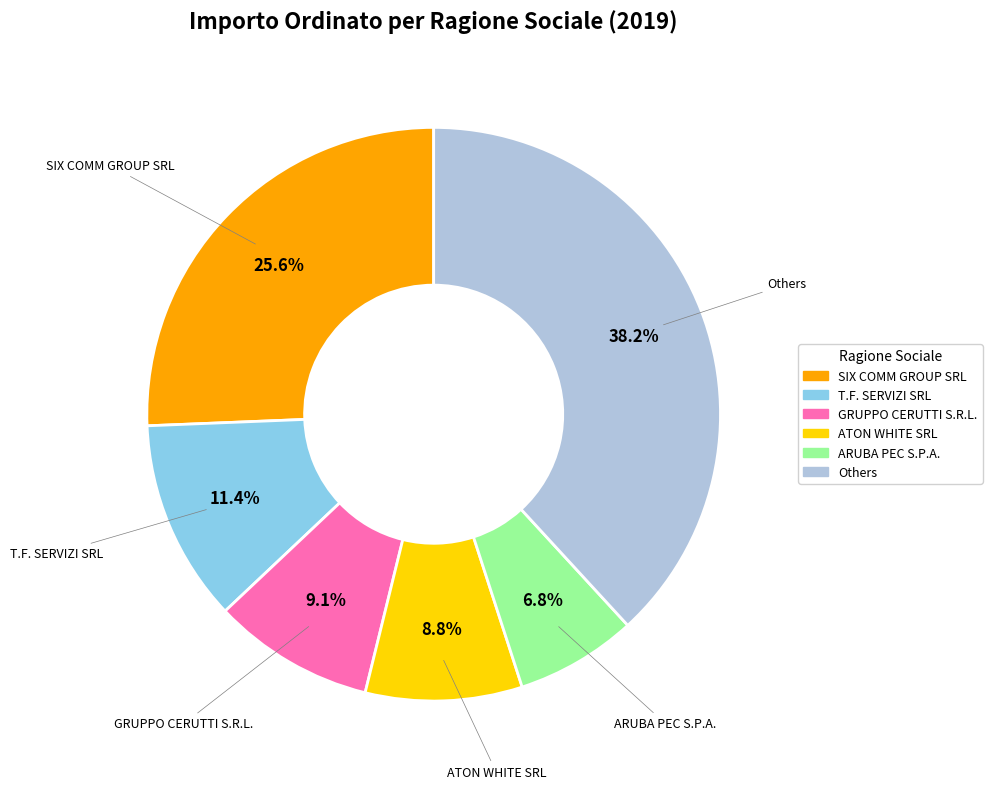

Does any single category account for the majority?

No